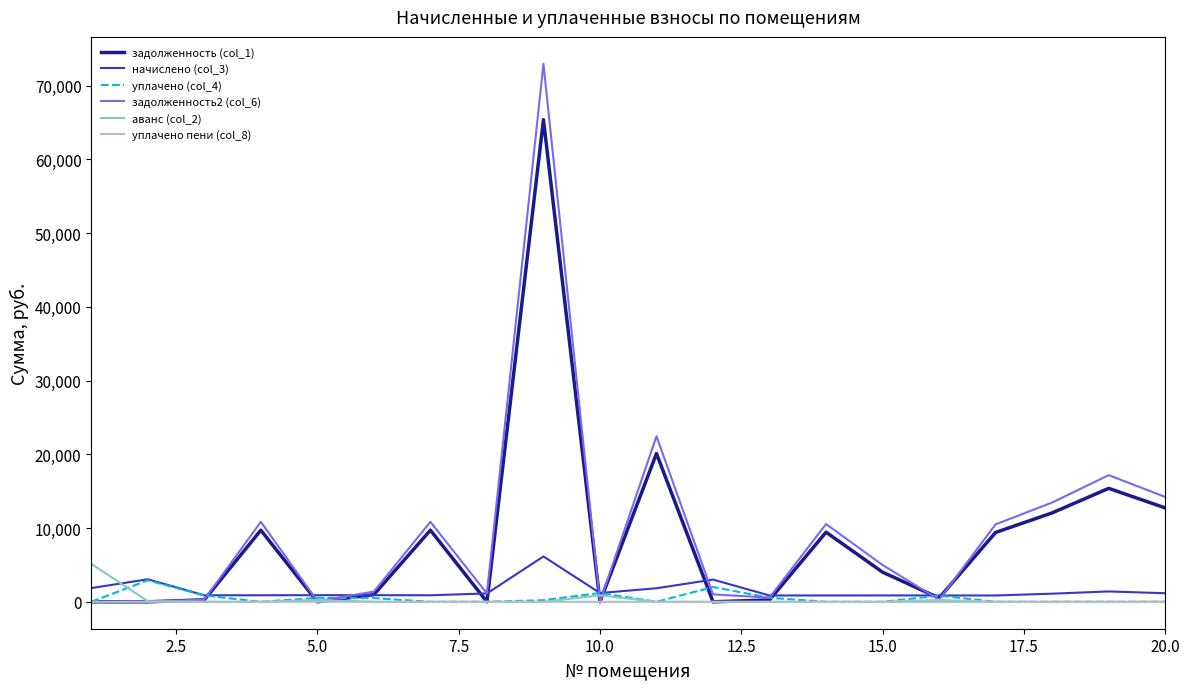

What is the highest value of the аванс (col_2) series?

5152.4